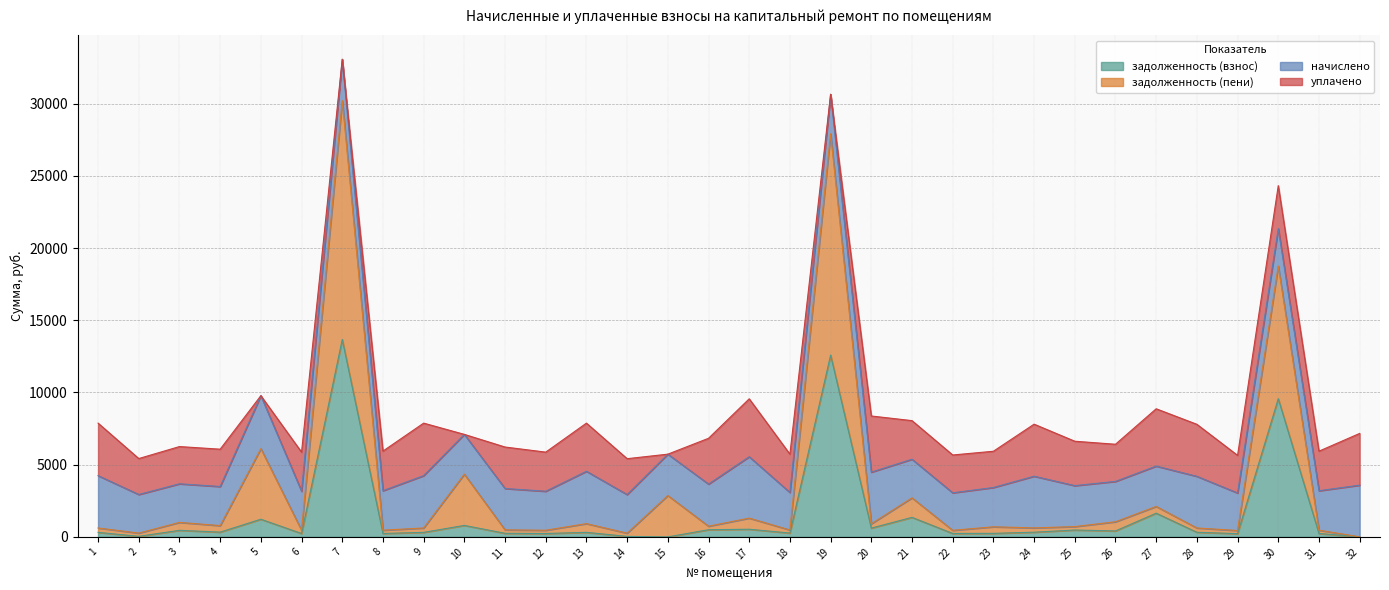

In задолженность (взнос), how many points are lower than both neighbors (excluding endpoints)?

11